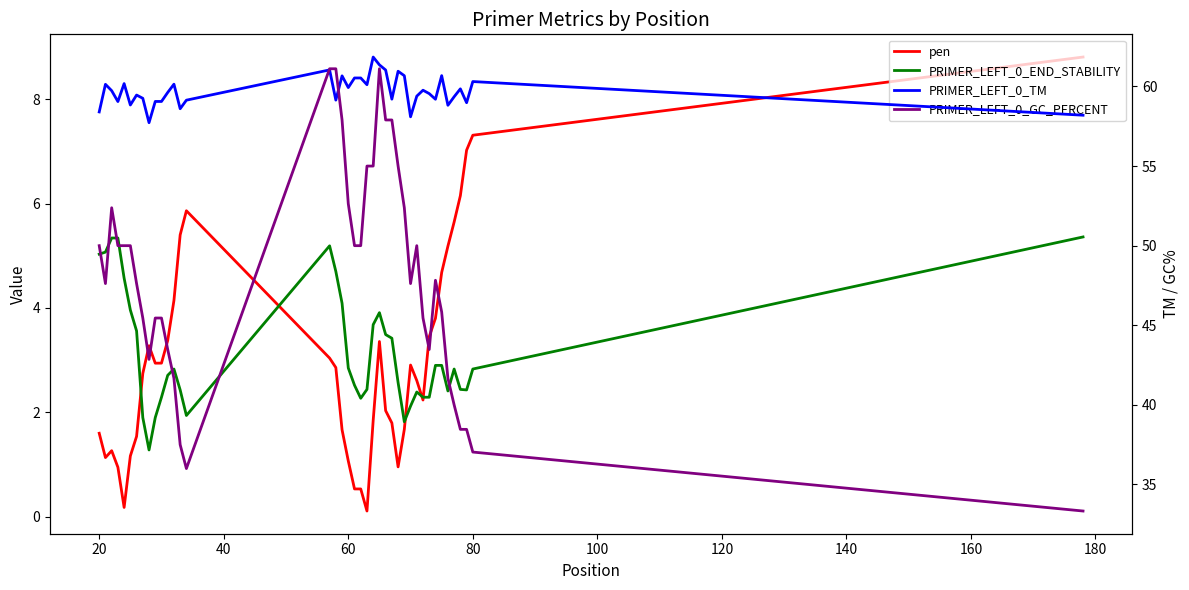

Is the value of PRIMER_LEFT_0_GC_PERCENT at 20 greater than the value of pen at 0?

Yes